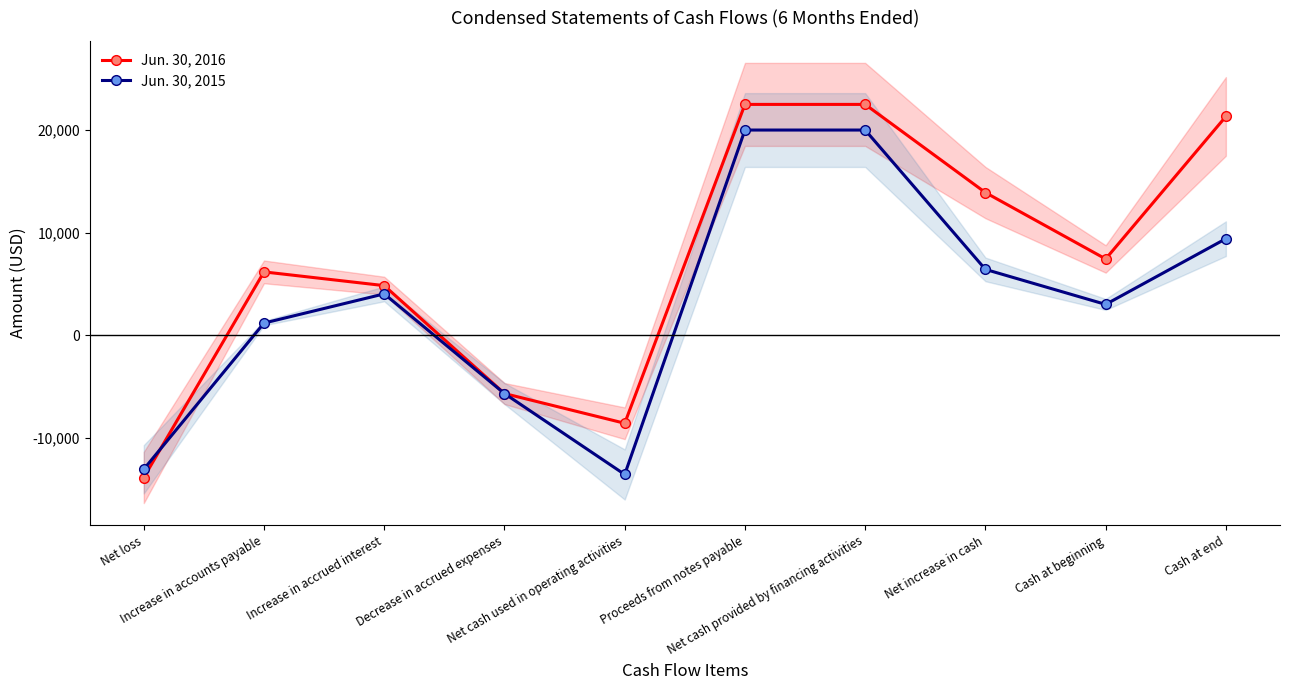

Reading right to left, what are all the values shown in this chart?

Jun. 30, 2016: 21328	7427	13901	22500	22500	-8599	-5700	4825	6165	-13889
Jun. 30, 2015: 9402	2994	6408	20000	20000	-13592	-5700	4022	1173	-13087